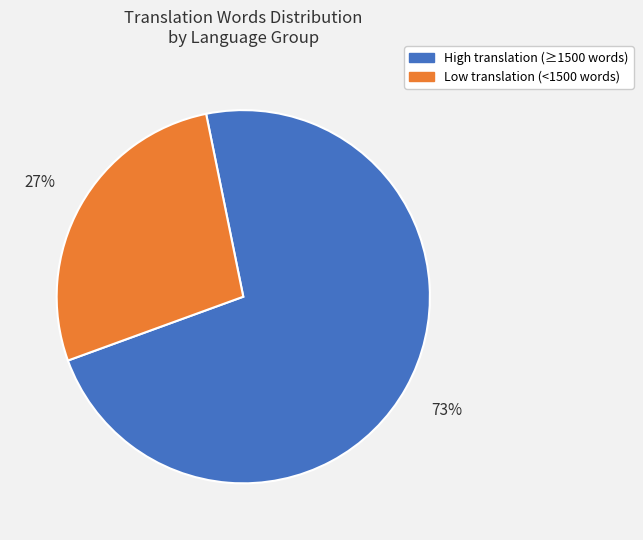

To the nearest percent, what is the average slice percentage?

50%